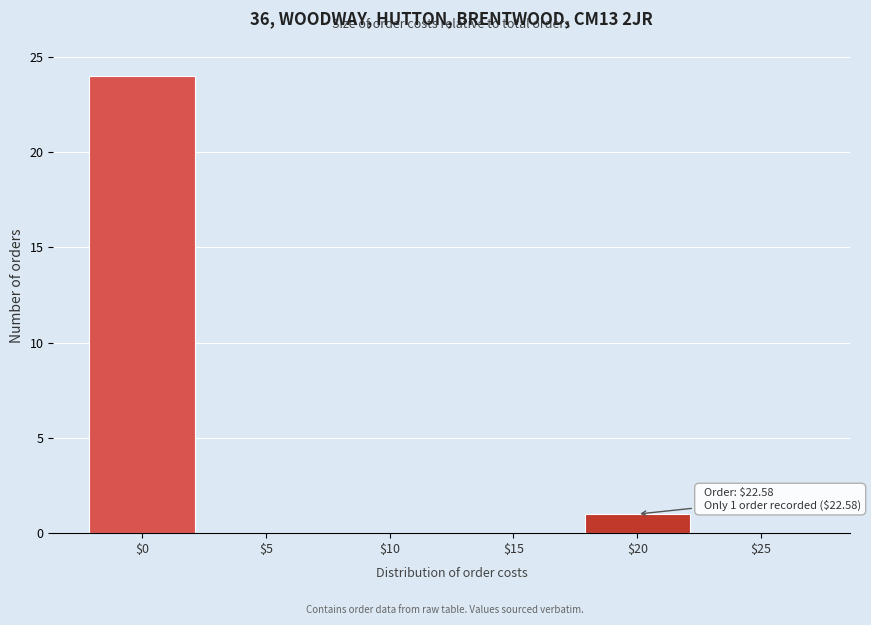

The value at $0 is 17. True or false?

False